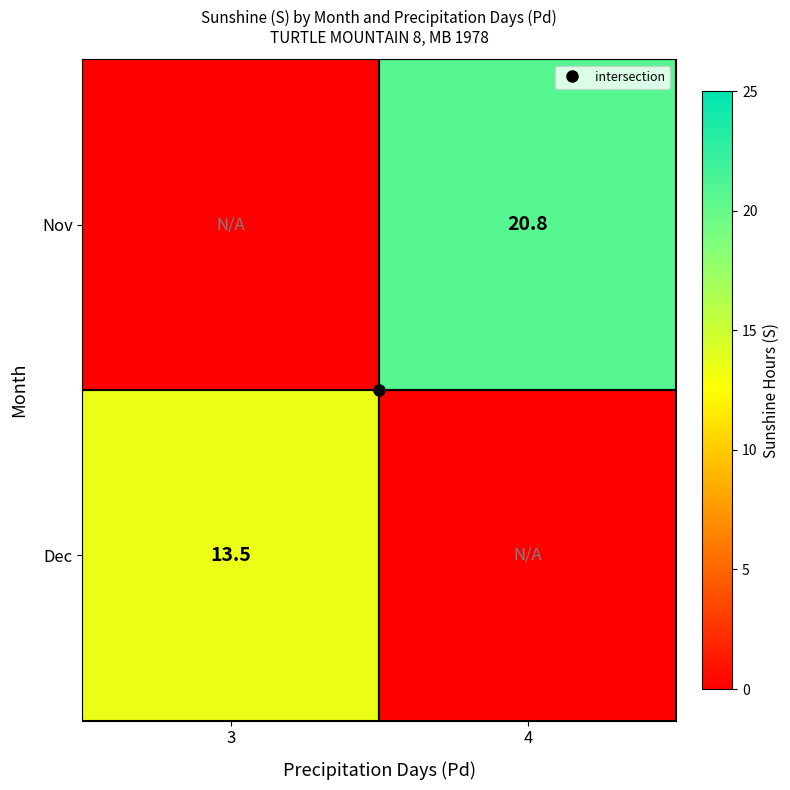

Rank the categories by Dec value from lowest to highest.

4, 3